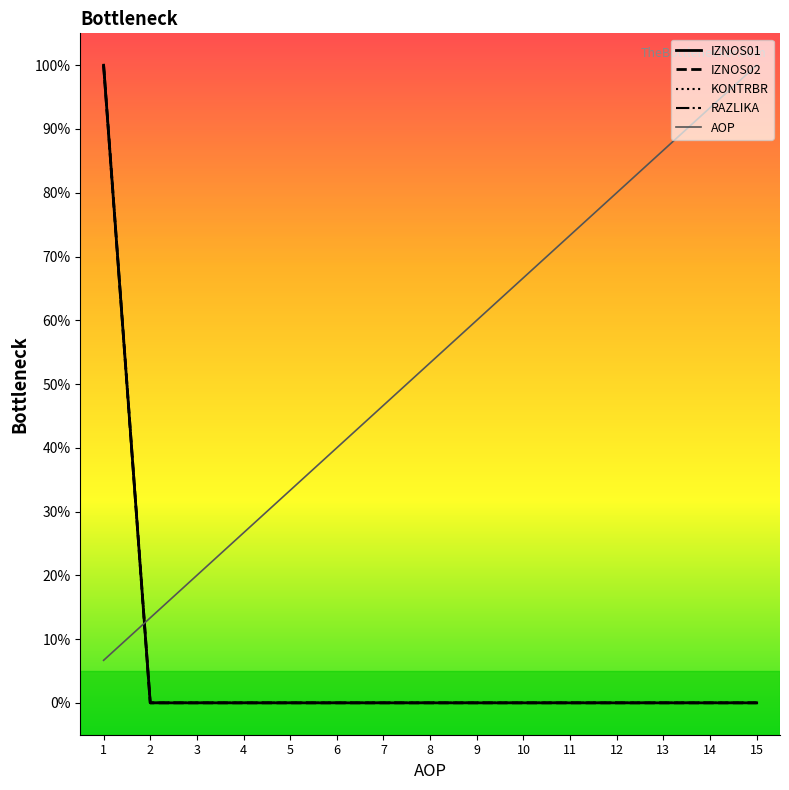

What is the sum of all AOP values?

800.0